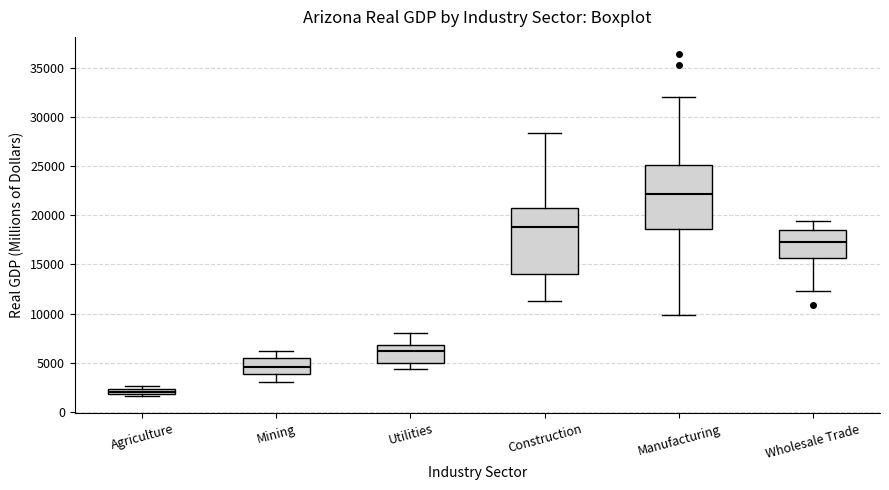

Which box has the highest median line?

Manufacturing